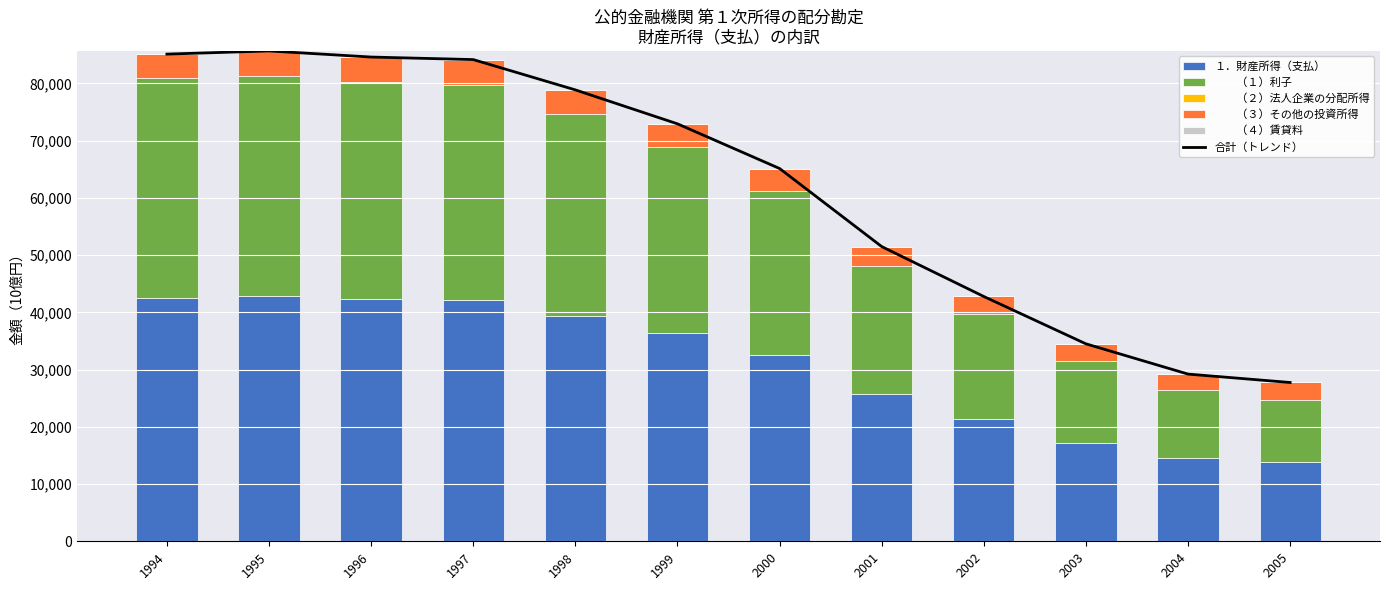

What is the spread (max minus min) of values at 1998?

78879.4